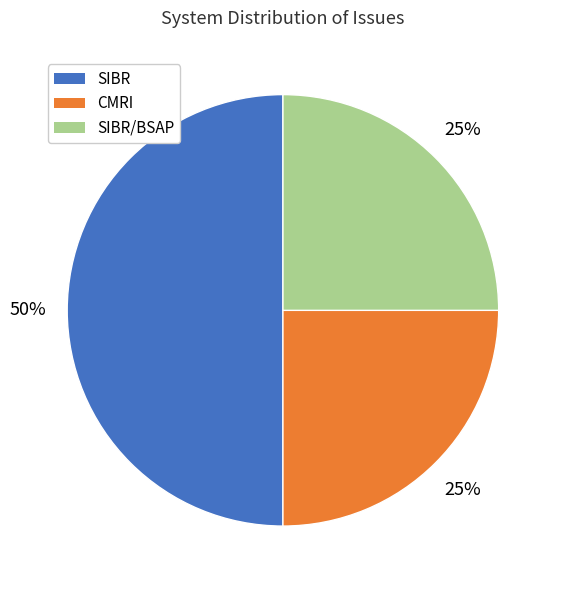

To the nearest percent, what is the difference between the largest and smallest slice percentages?

25%